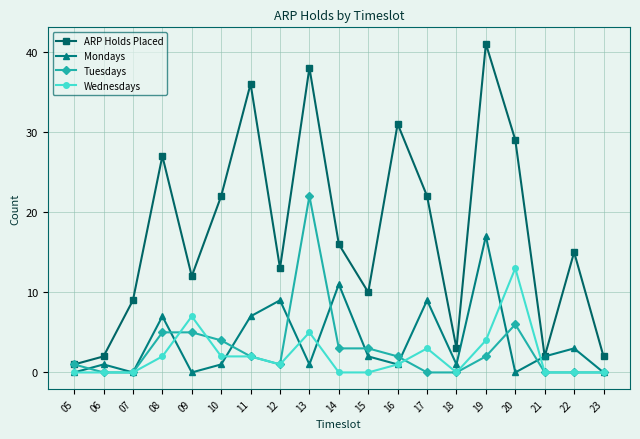

How many data points does each series have?

19